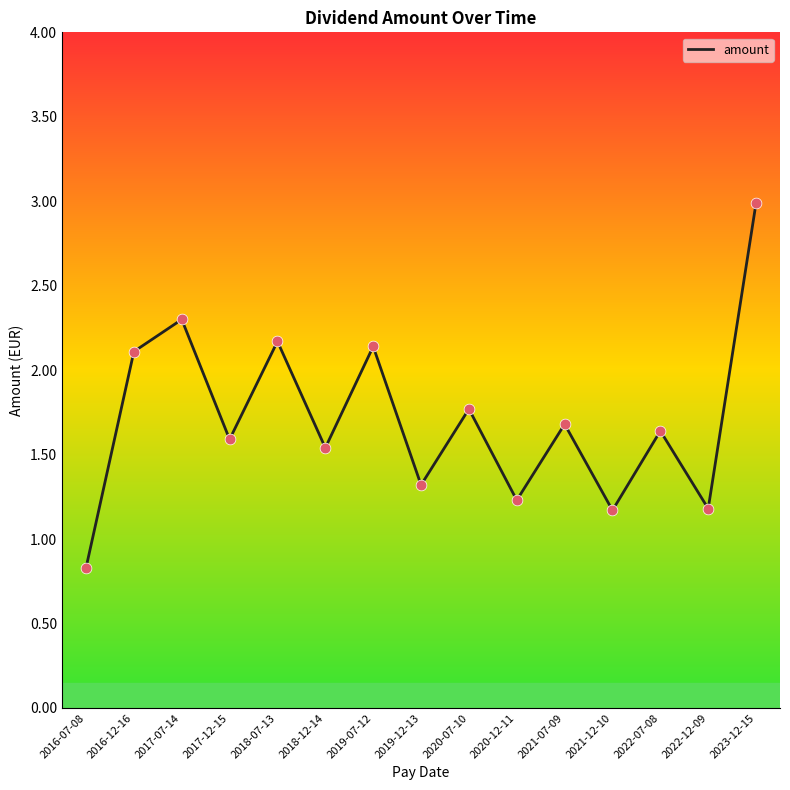

Approximately how many times larger is the value at 2022-07-08 compared to 2017-12-15?

1.0